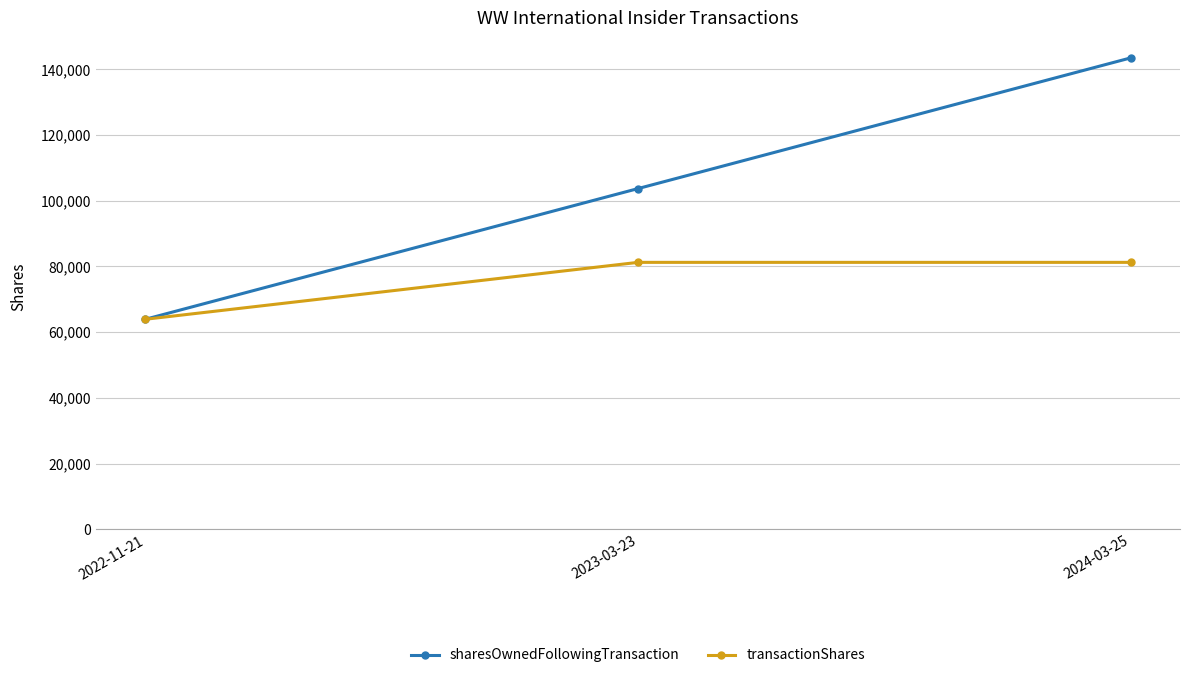

Reading left to right, transcribe all the data shown in this chart.

sharesOwnedFollowingTransaction: 2022-11-21=63935	2023-03-23=103706	2024-03-25=143477
transactionShares: 2022-11-21=63935	2023-03-23=81250	2024-03-25=81250